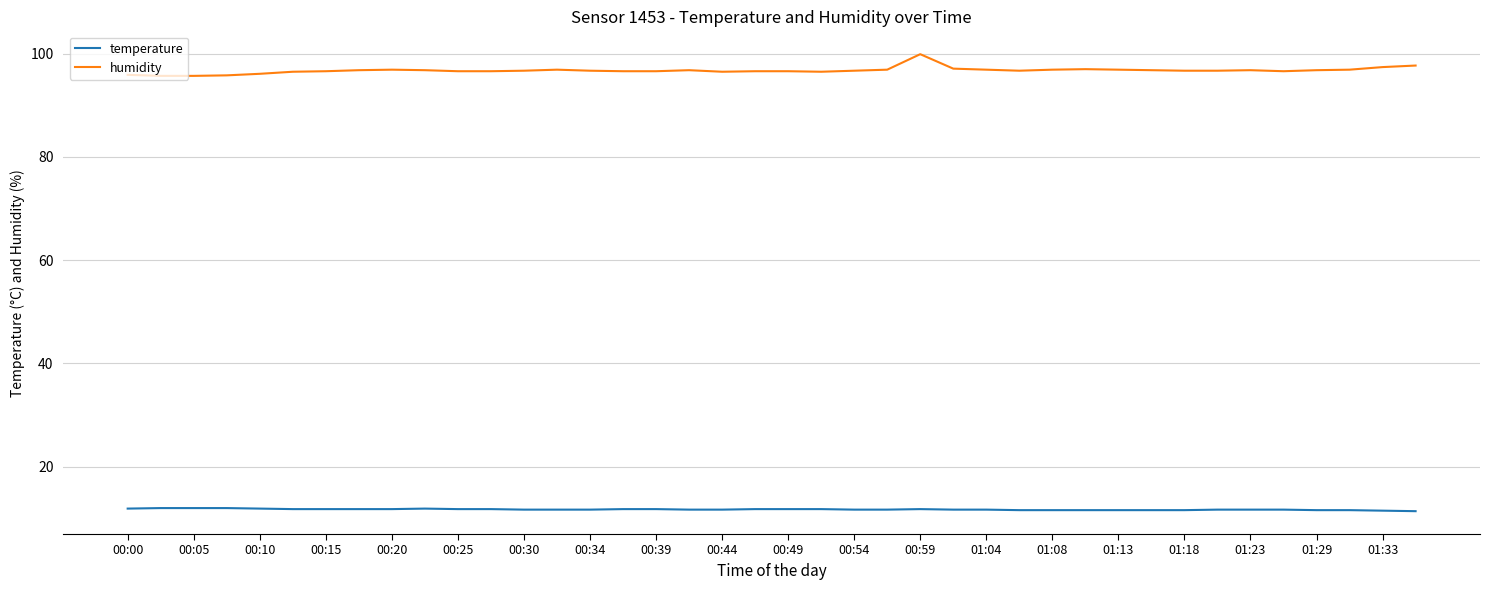

Does the chart have visible grid lines?

Yes